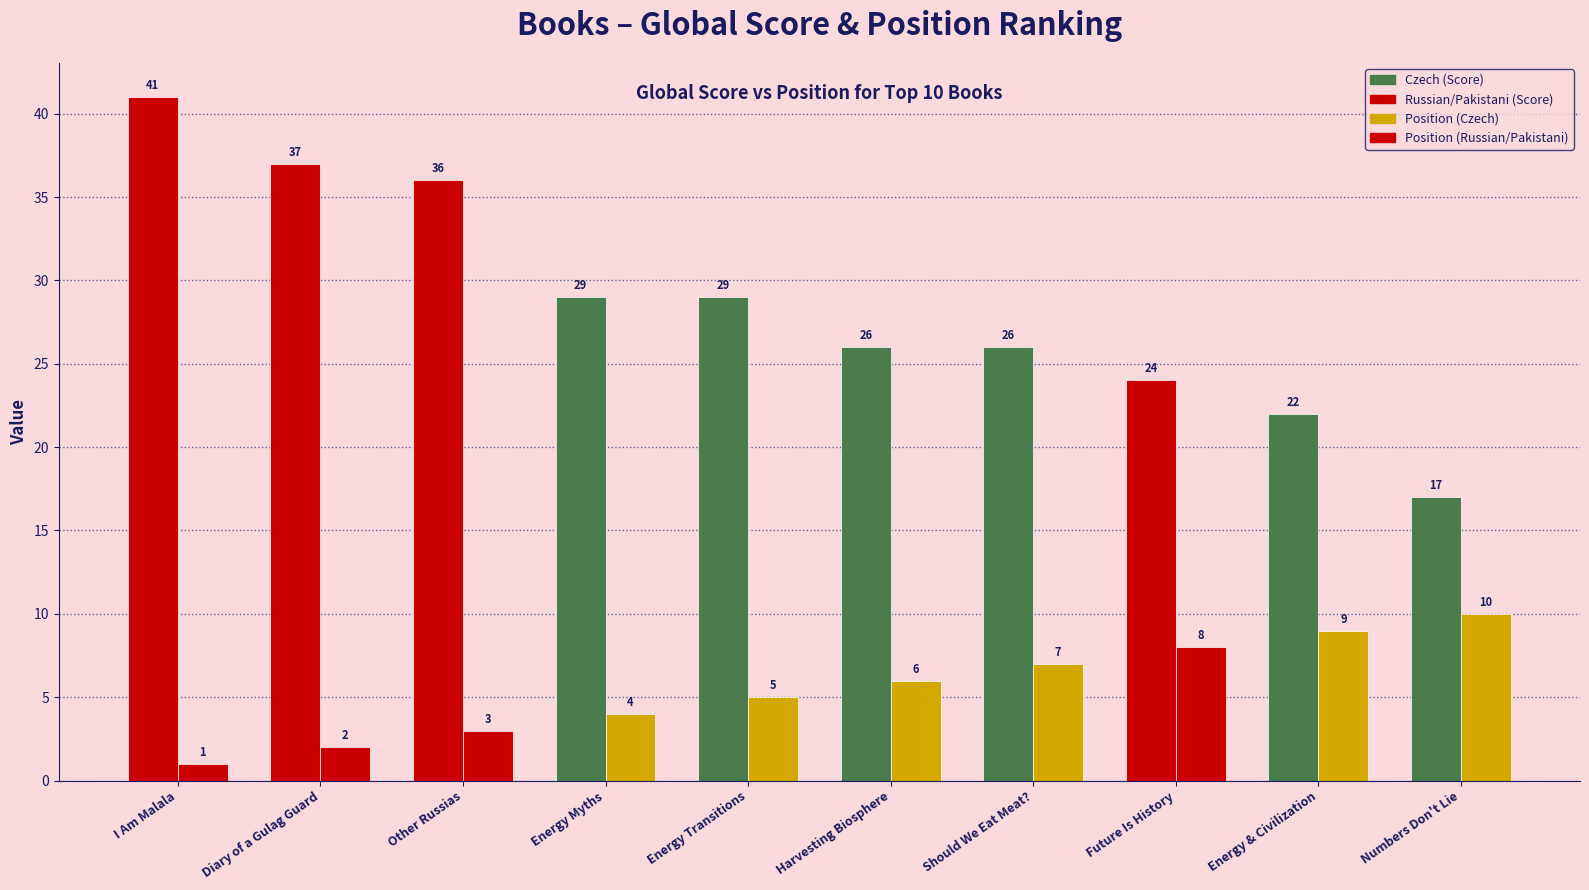

How many bars are there in total?

20